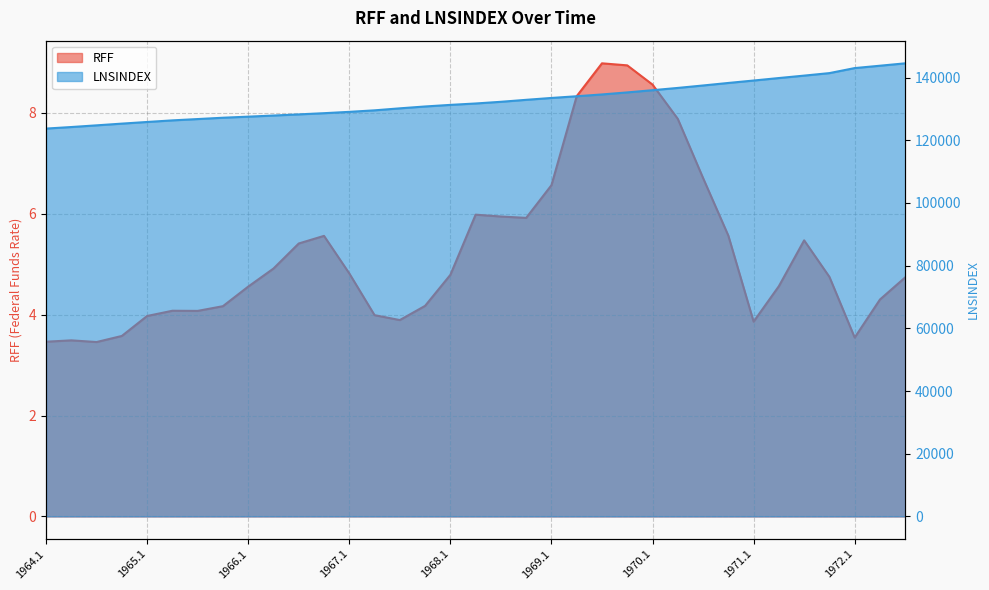

Reading right to left, transcribe all the data shown in this chart.

RFF: 1972.3=4.7	1972.2=4.3	1972.1=3.5	1971.4=4.7	1971.3=5.5	1971.2=4.6	1971.1=3.9	1970.4=5.6	1970.3=6.7	1970.2=7.9	1970.1=8.6	1969.4=8.9	1969.3=9.0	1969.2=8.3	1969.1=6.6	1968.4=5.9	1968.3=5.9	1968.2=6.0	1968.1=4.8	1967.4=4.2	1967.3=3.9	1967.2=4.0	1967.1=4.8	1966.4=5.6	1966.3=5.4	1966.2=4.9	1966.1=4.6	1965.4=4.2	1965.3=4.1	1965.2=4.1	1965.1=4.0	1964.4=3.6	1964.3=3.5	1964.2=3.5	1964.1=3.5
LNSINDEX: 1972.3=144522.7	1972.2=143758.7	1972.1=143005.3	1971.4=141401.7	1971.3=140602.7	1971.2=139827.3	1971.1=139033.7	1970.4=138260.3	1970.3=137456.0	1970.2=136676.7	1970.1=135949.7	1969.4=135246.7	1969.3=134595.0	1969.2=134020.3	1969.1=133476.0	1968.4=132880.0	1968.3=132250.0	1968.2=131712.3	1968.1=131267.0	1967.4=130757.3	1967.3=130165.7	1967.2=129527.0	1967.1=129043.7	1966.4=128617.0	1966.3=128233.7	1966.2=127868.7	1966.1=127511.3	1965.4=127169.3	1965.3=126745.0	1965.2=126324.7	1965.1=125814.0	1964.4=125289.0	1964.3=124739.3	1964.2=124203.0	1964.1=123708.0